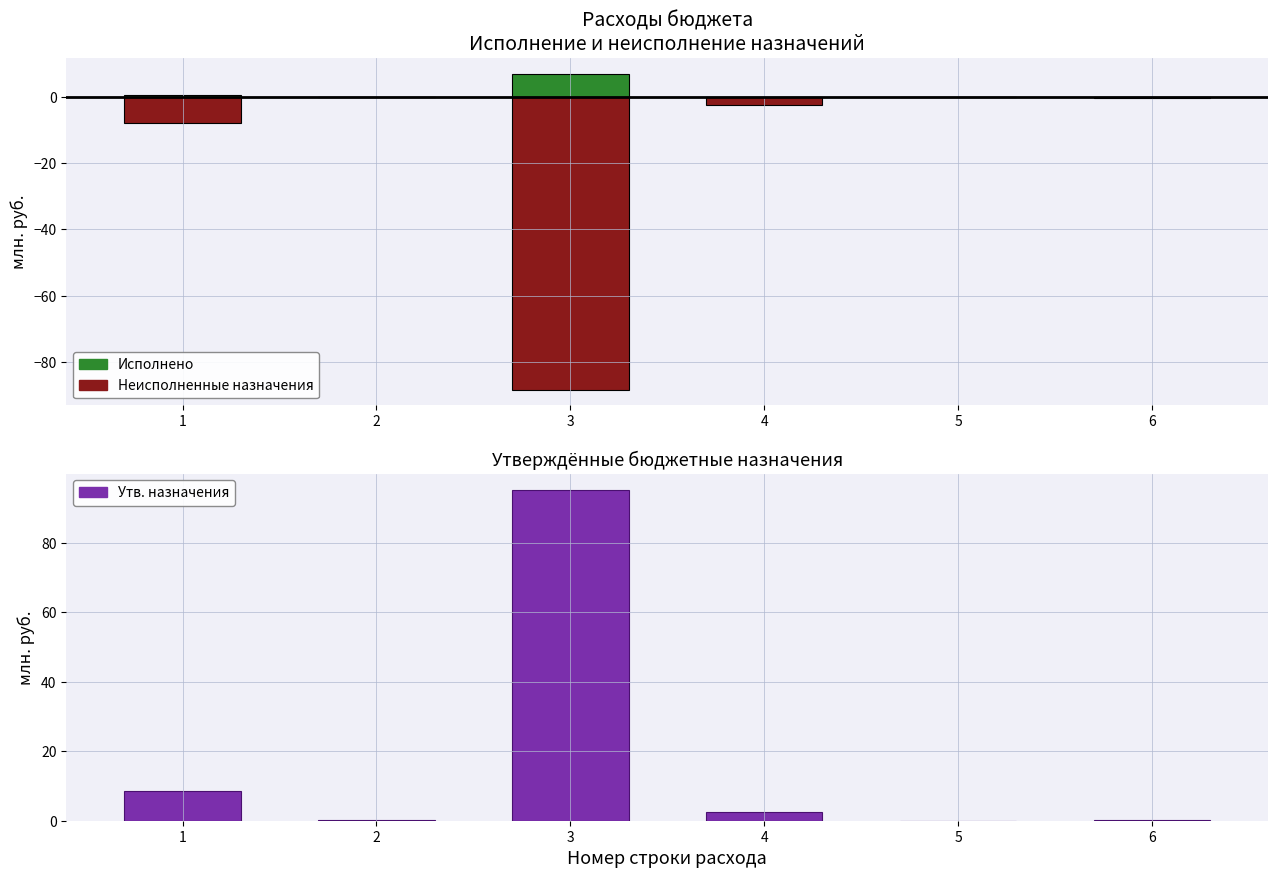

The Утверждённые назначения series shows 0.1 at 2. True or false?

True